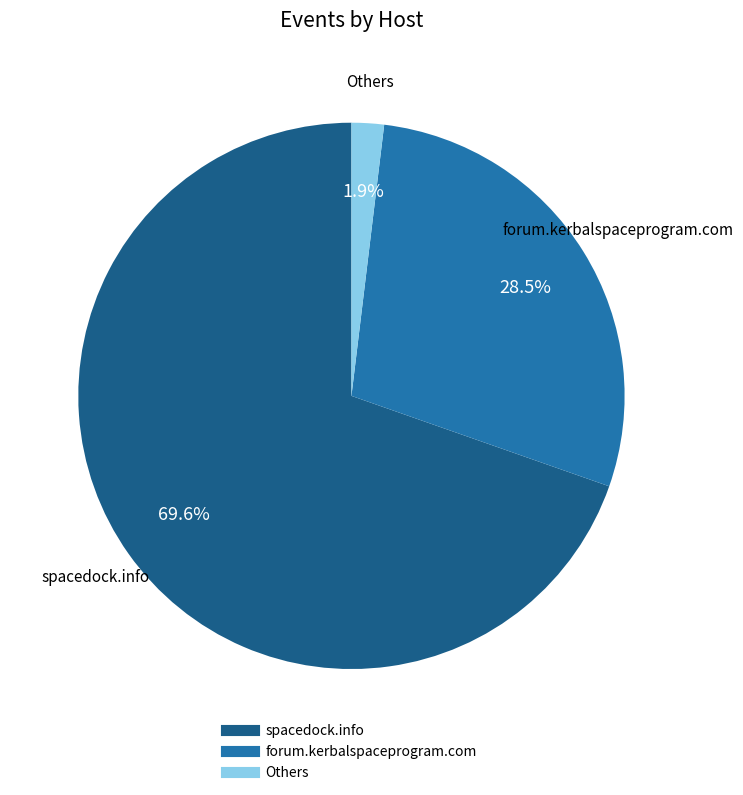

Does any single category account for the majority?

Yes